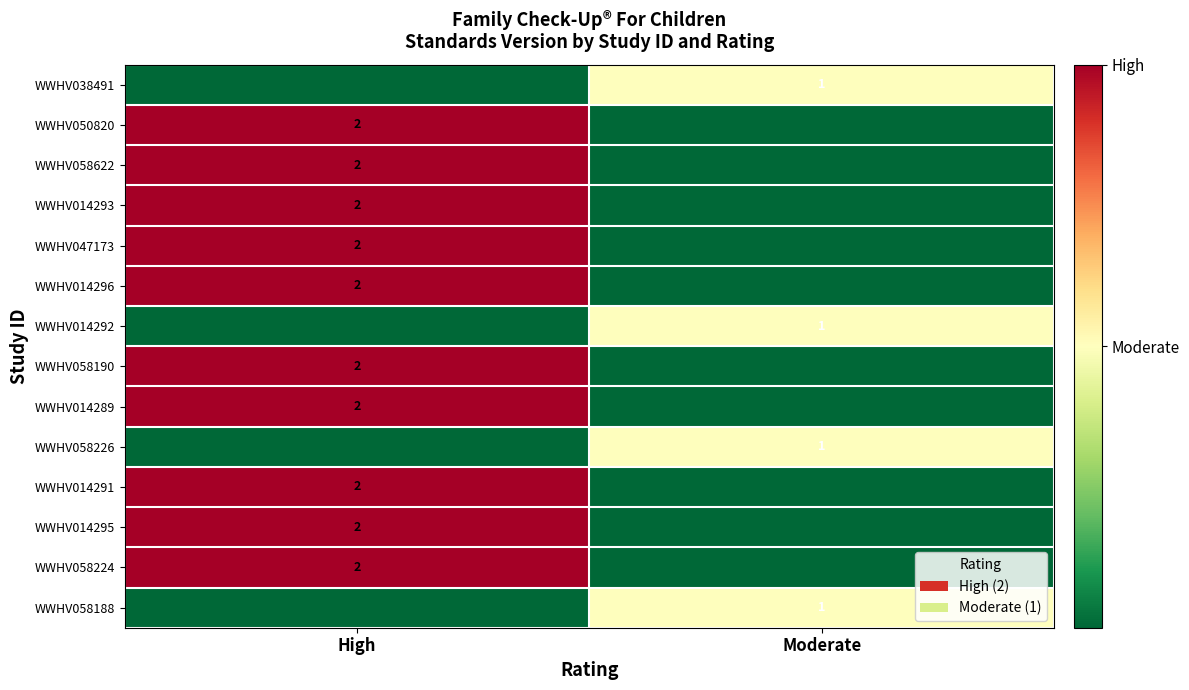

What is the spread (max minus min) of values at High?

2